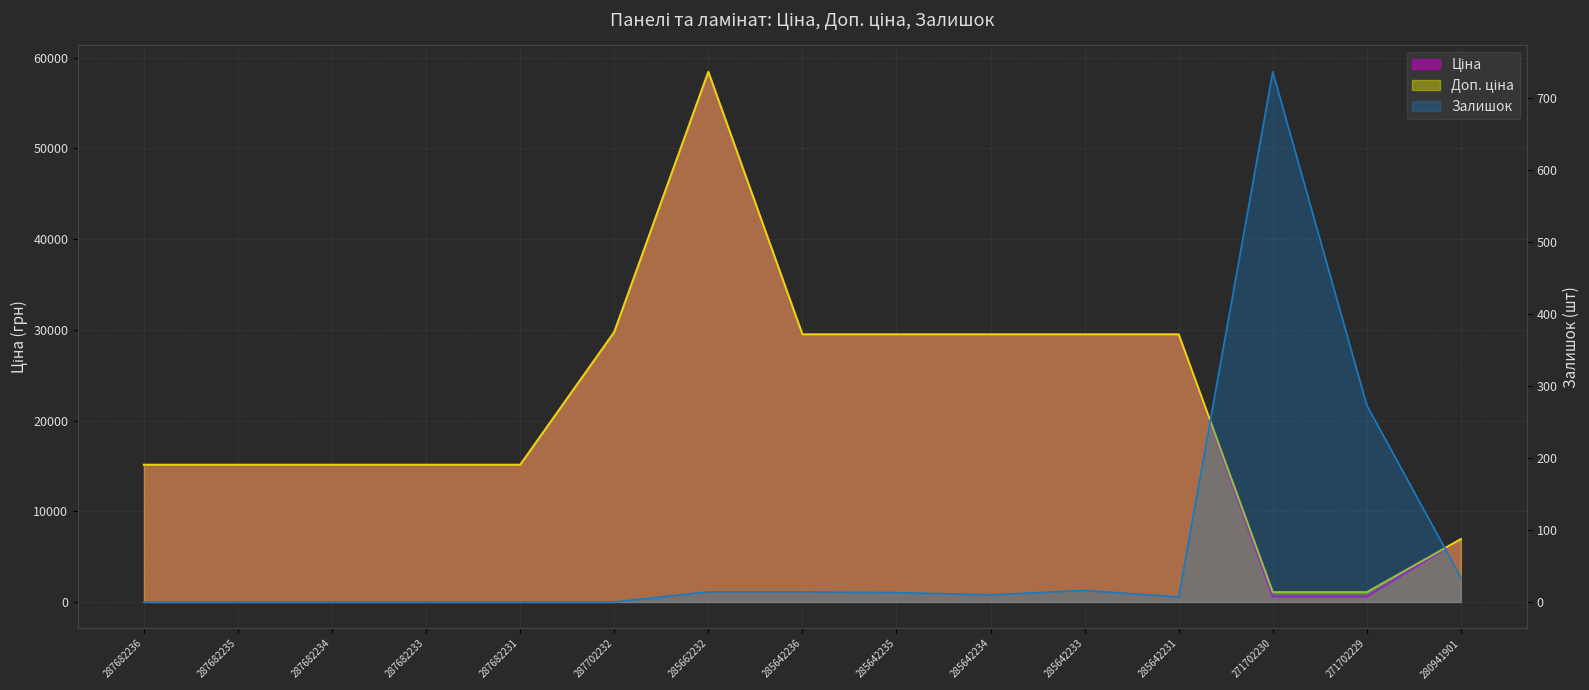

How many data points in Залишок are less than 10?

7